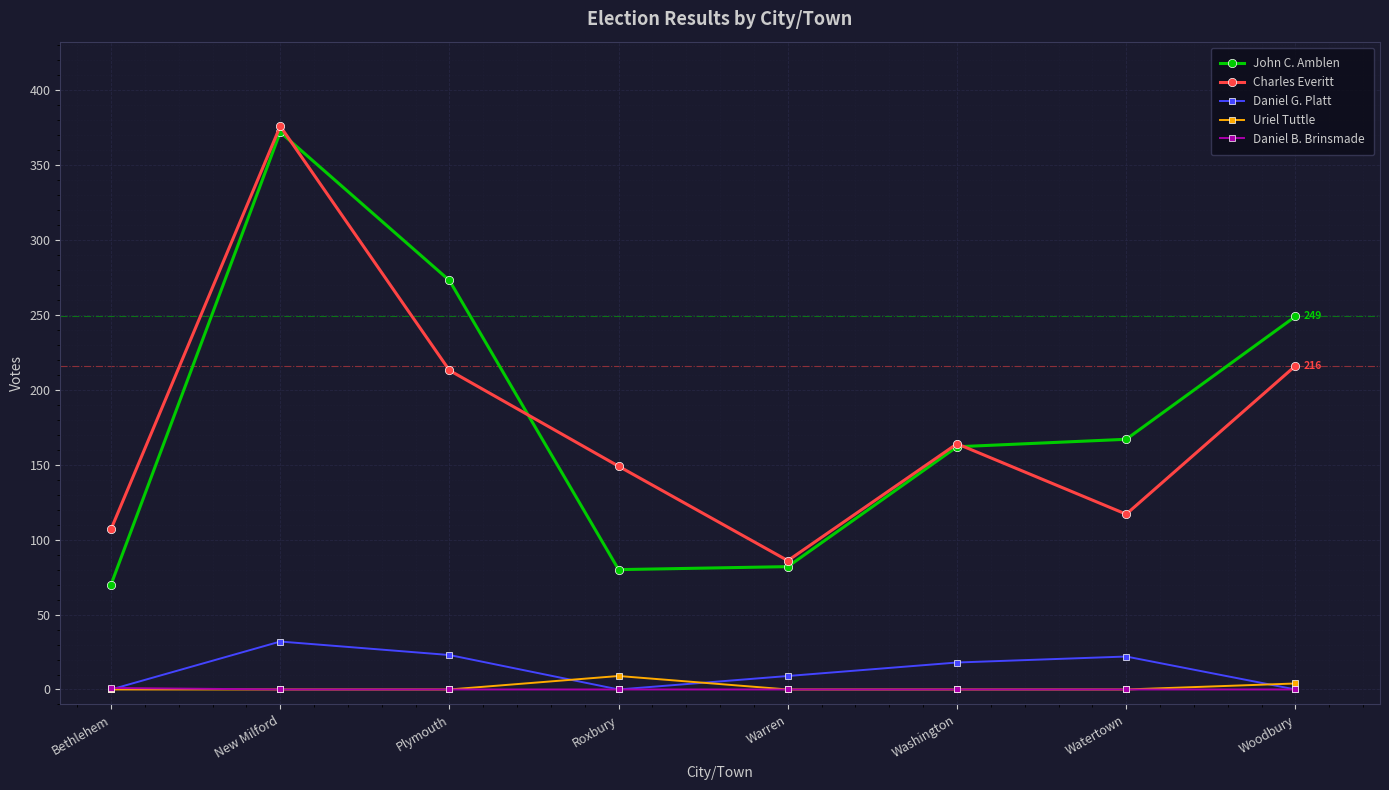

True or false: Daniel G. Platt has a value of 23 at Plymouth.

True